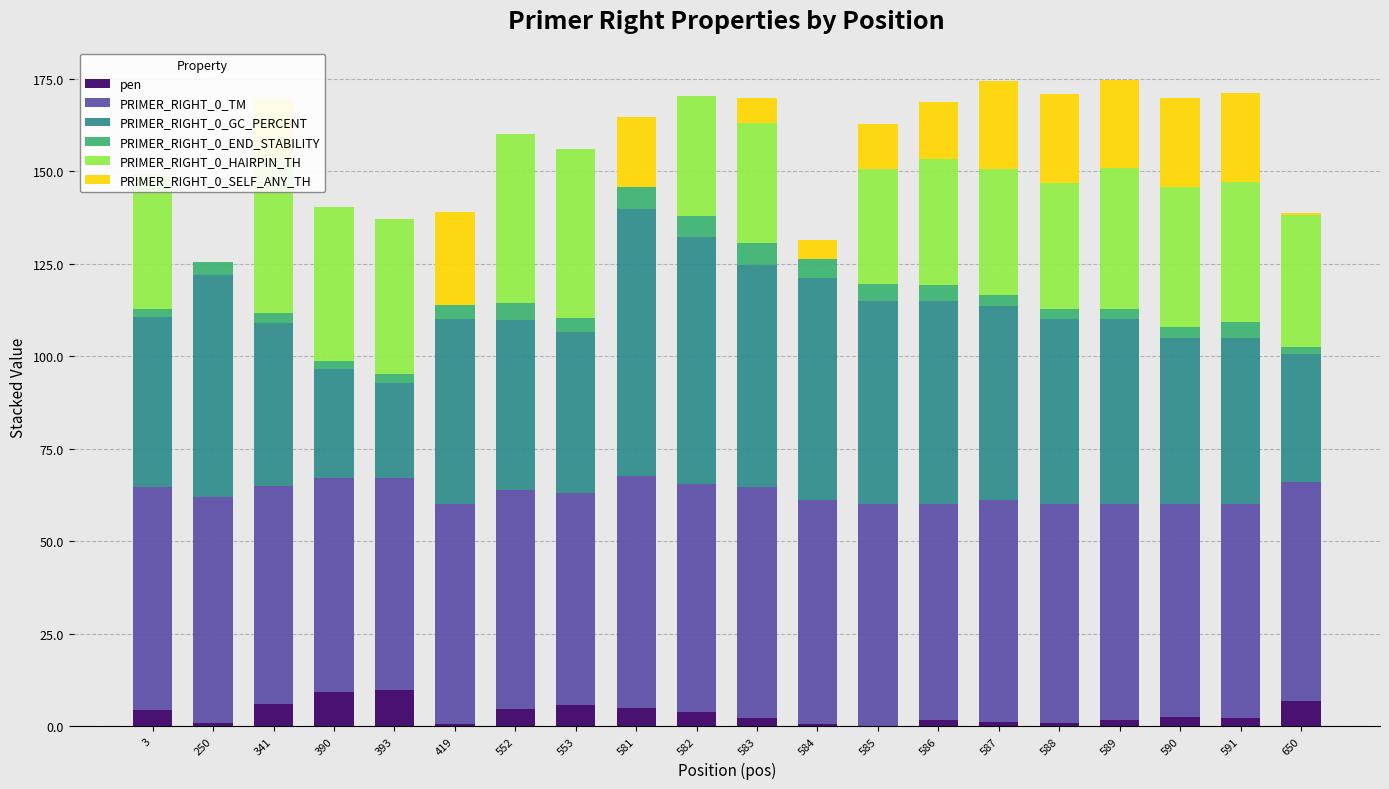

Is the value of PRIMER_RIGHT_0_END_STABILITY at 589 greater than the value of PRIMER_RIGHT_0_HAIRPIN_TH at 393?

No